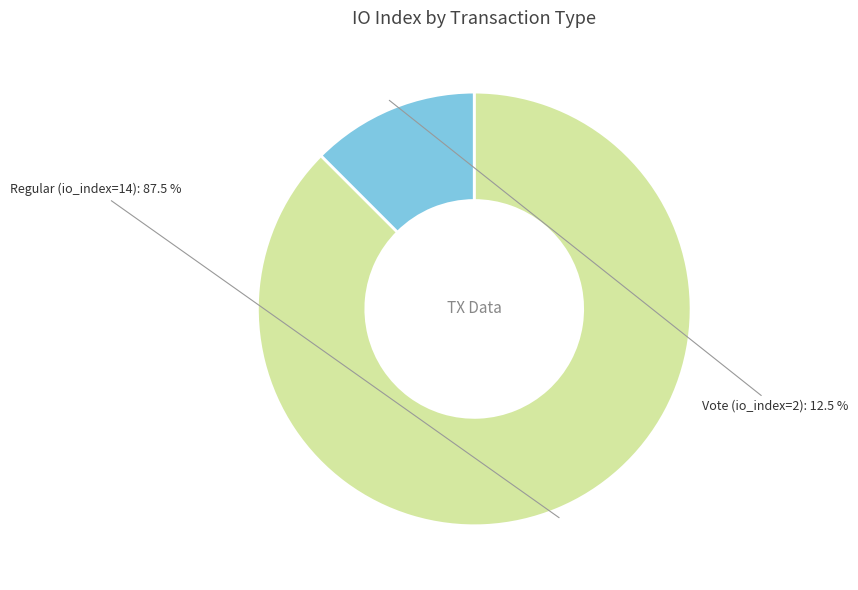

What is the largest slice in the pie chart?

Regular (io_index=14)